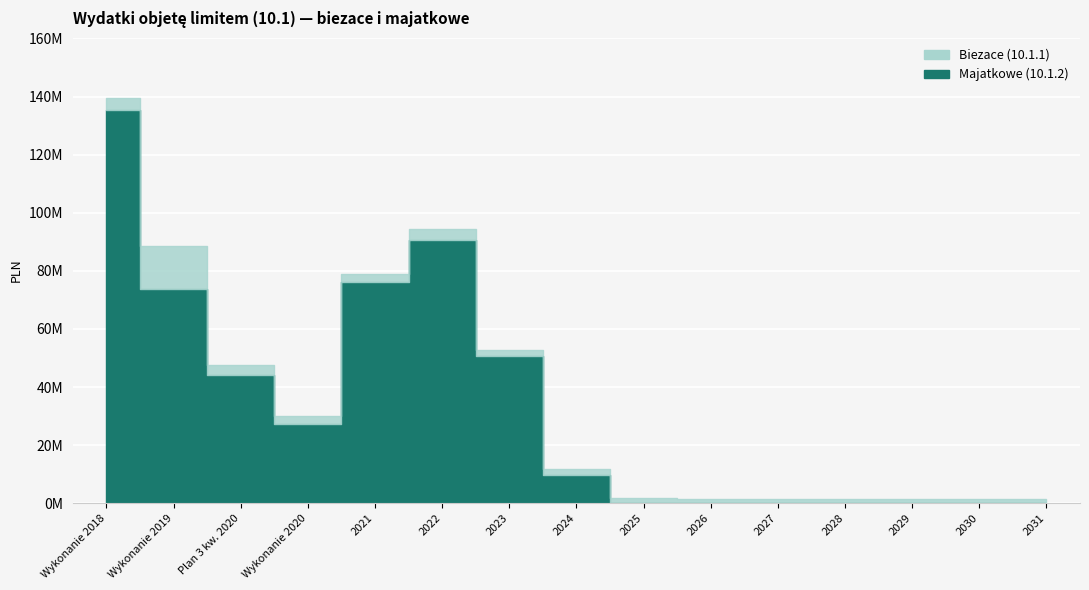

Reading left to right, what are all the values shown in this chart?

Biezace (10.1.1): Wykonanie 2018=3956872.1	Wykonanie 2019=15010422.4	Plan 3 kw. 2020=3450844.7	Wykonanie 2020=2903456.4	2021=3016553.3	2022=3868576.1	2023=2290265.1	2024=1923734.5	2025=1802469.0	2026=1426284.0	2027=1429214.0	2028=1432189.0	2029=1435210.0	2030=1438278.0	2031=1441394.0
Majatkowe (10.1.2): Wykonanie 2018=135386939.8	Wykonanie 2019=73660591.3	Plan 3 kw. 2020=44112925.3	Wykonanie 2020=27153222.4	2021=76056097.8	2022=90605107.8	2023=50628383.2	2024=9762000.0	2025=0.0	2026=0.0	2027=0.0	2028=0.0	2029=0.0	2030=0.0	2031=0.0